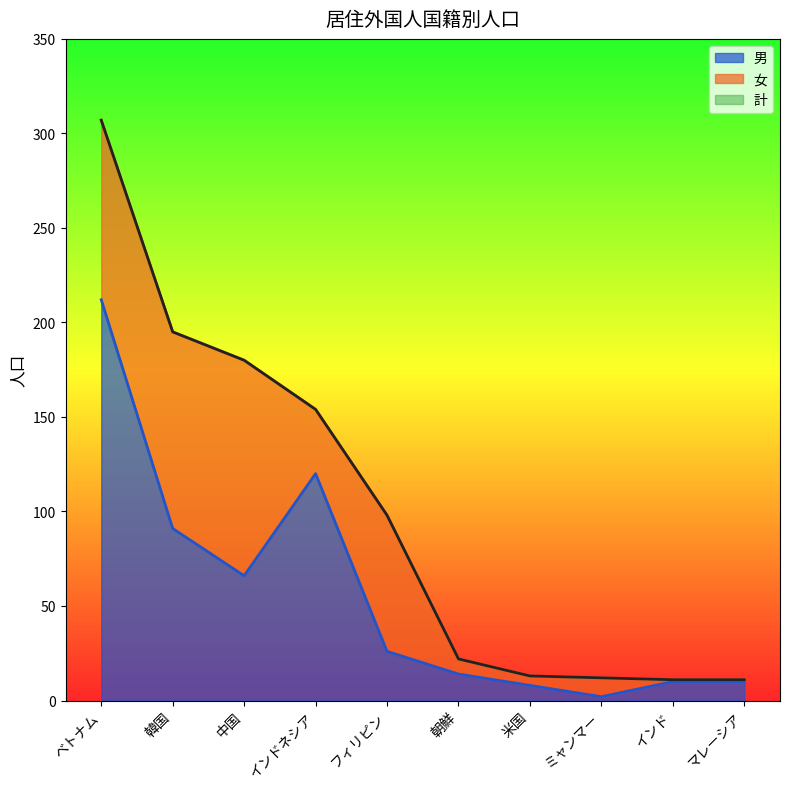

What is the greatest value displayed?

307